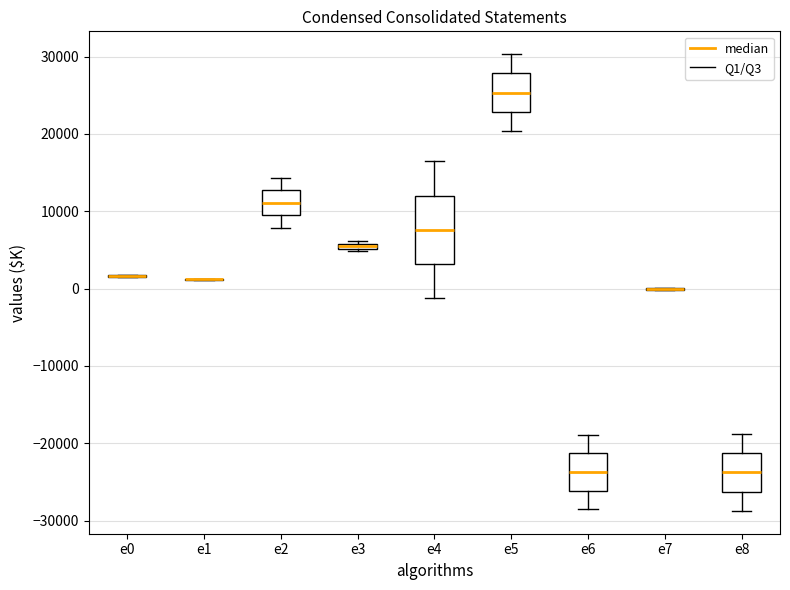

Where is the lower edge of the box for e3 on the y-axis? The values are not printed on the chart, so give them approximately, as read against the axis.

5000